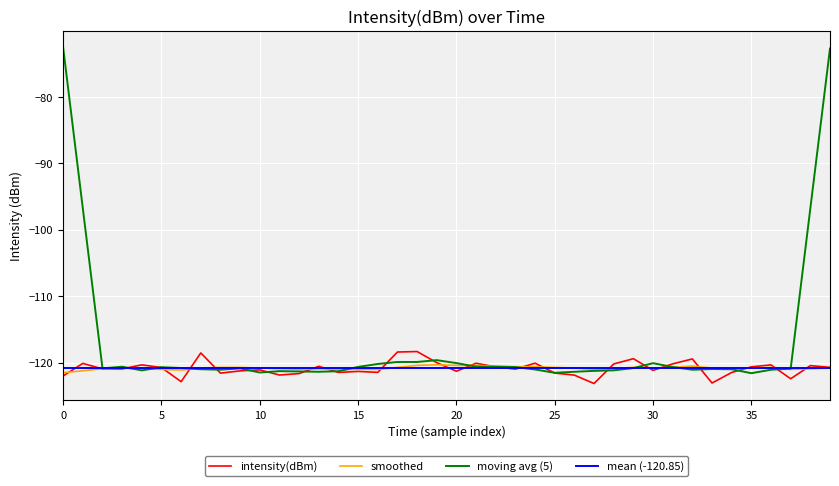

What are all the series names shown in the legend?

intensity(dBm), smoothed, moving avg (5), mean (-120.85)